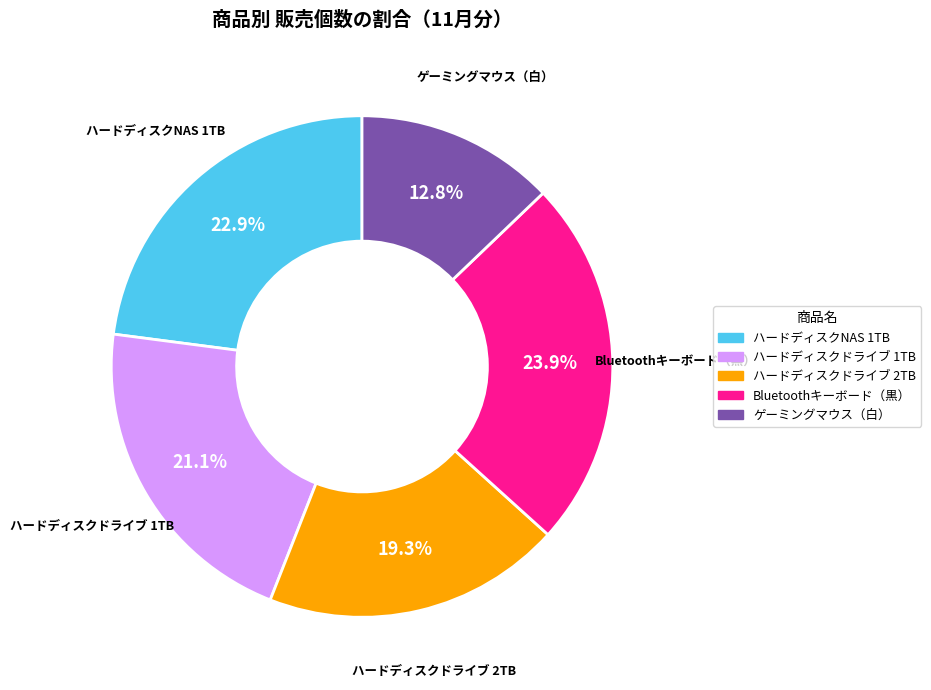

Does any single category account for the majority?

No